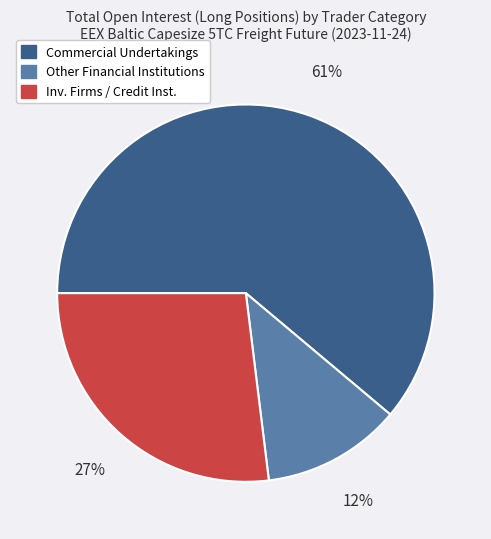

To the nearest percent, what is the average slice percentage?

33%